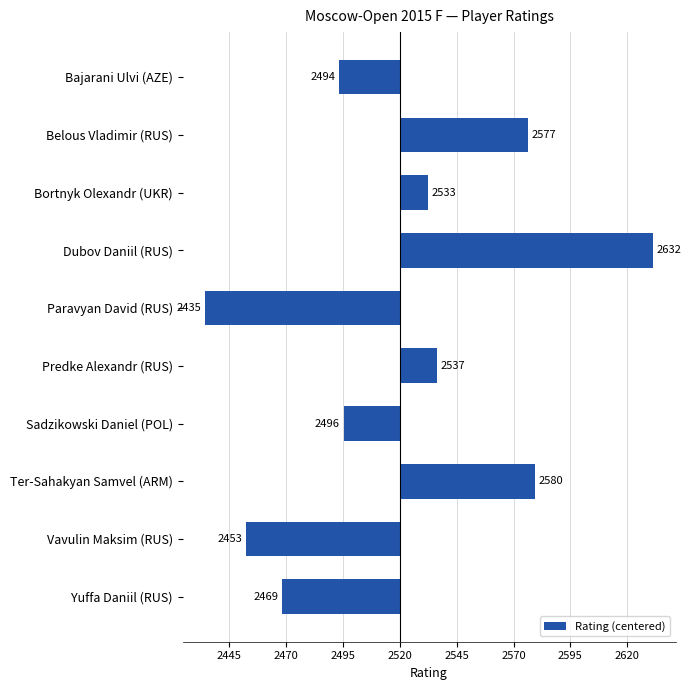

Are the bars horizontal?

Yes